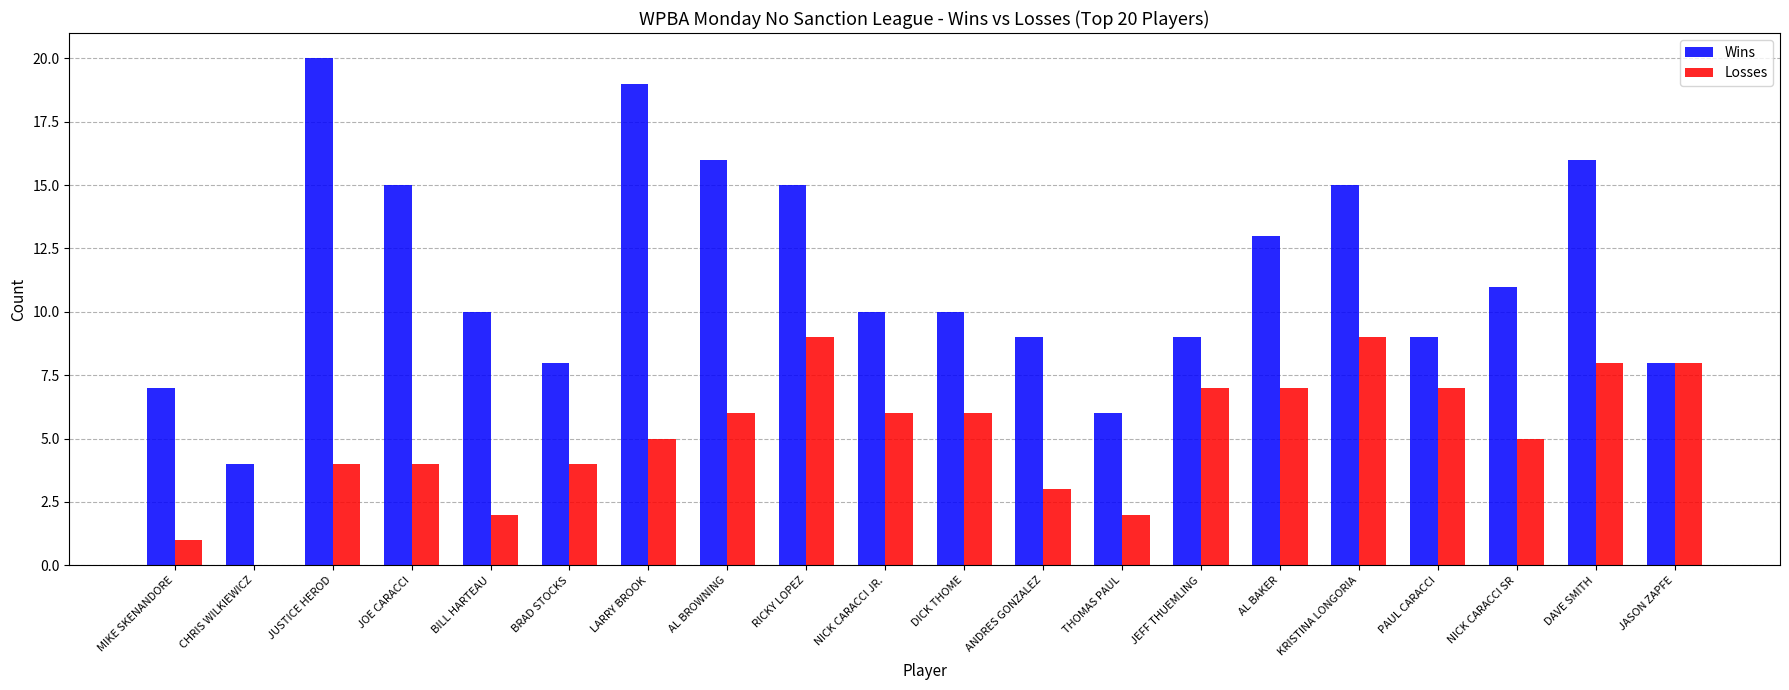

Is the value of Wins at JOE CARACCI greater than the value of Losses at JEFF THUEMLING?

Yes